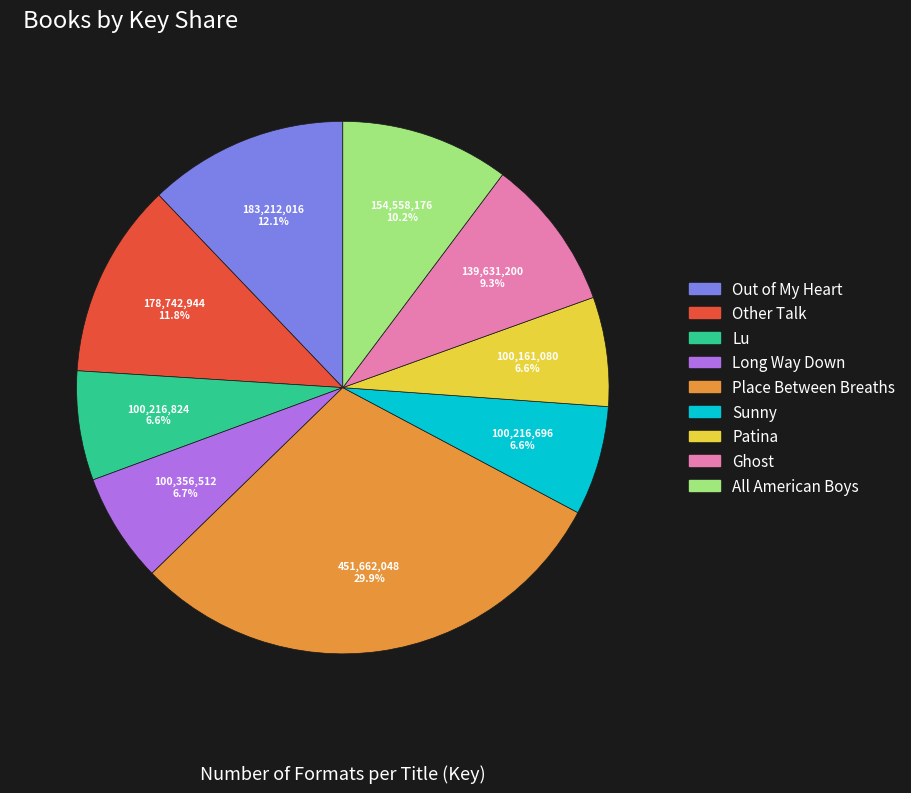

The Lu slice represents 1% of the pie. True or false?

False